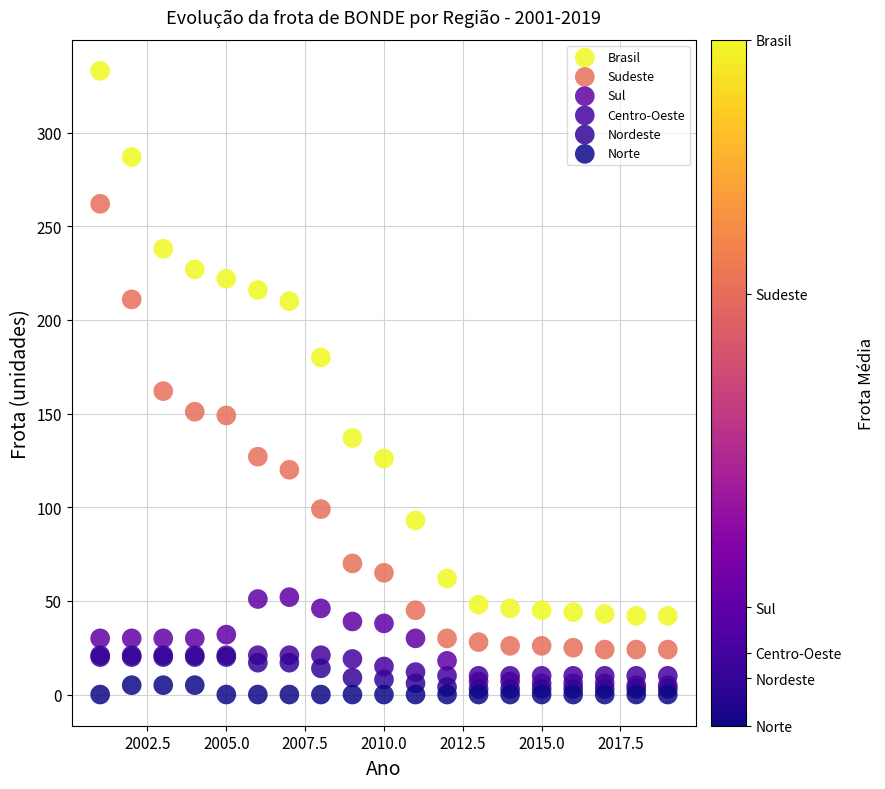

What are all the series names shown in the legend?

Brasil, Sudeste, Sul, Centro-Oeste, Nordeste, Norte